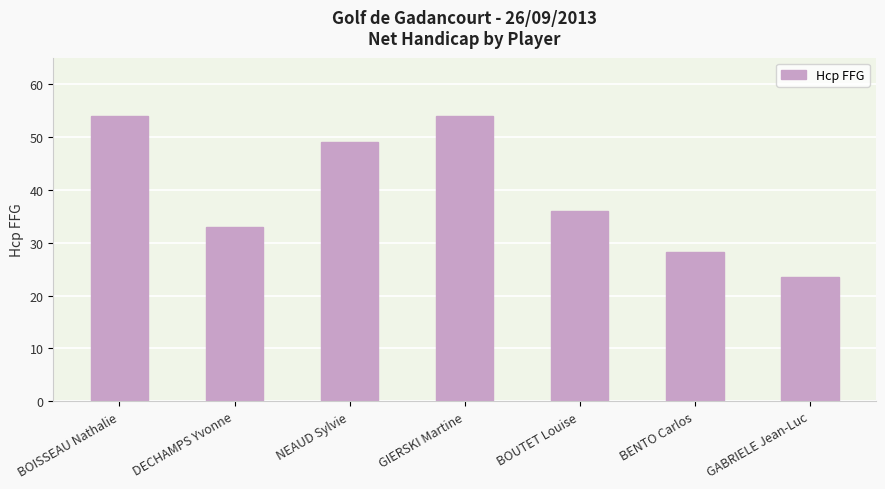

Approximately how many times larger is the value at BOUTET Louise compared to BOISSEAU Nathalie?

0.7